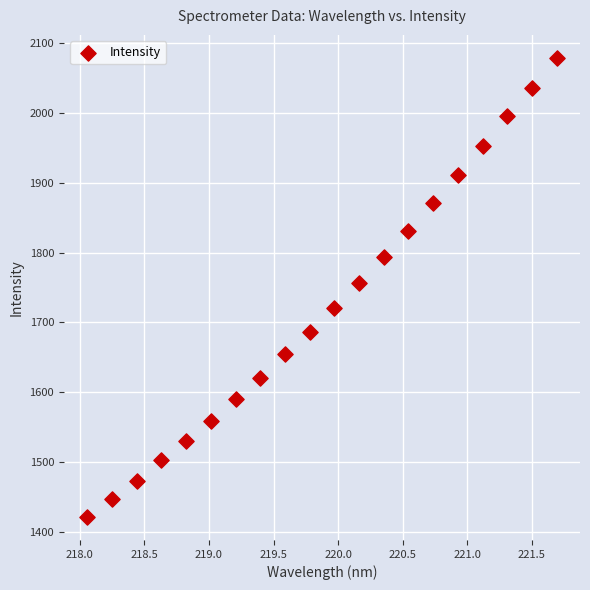

What is the range of X values (max minus min)?

3.6